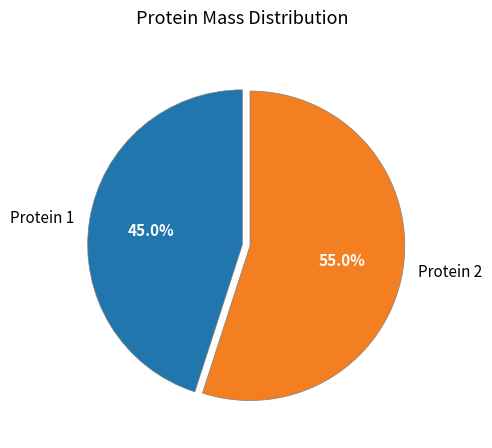

What is the majority slice?

Protein 2